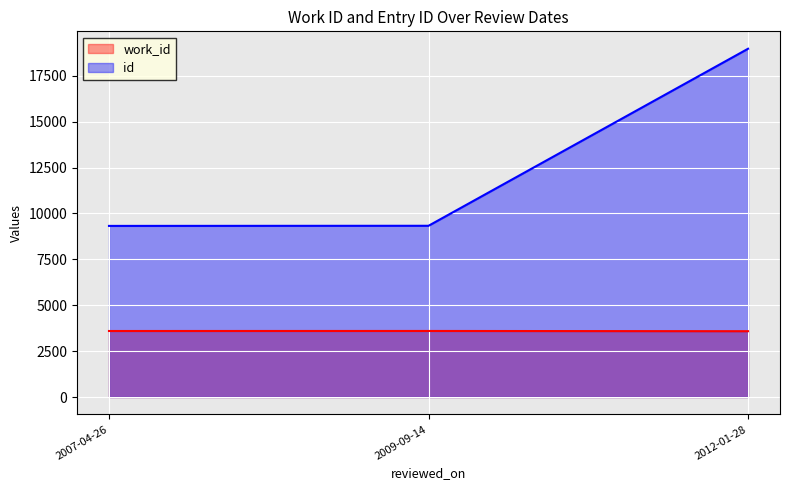

What is the greatest value displayed?

18975